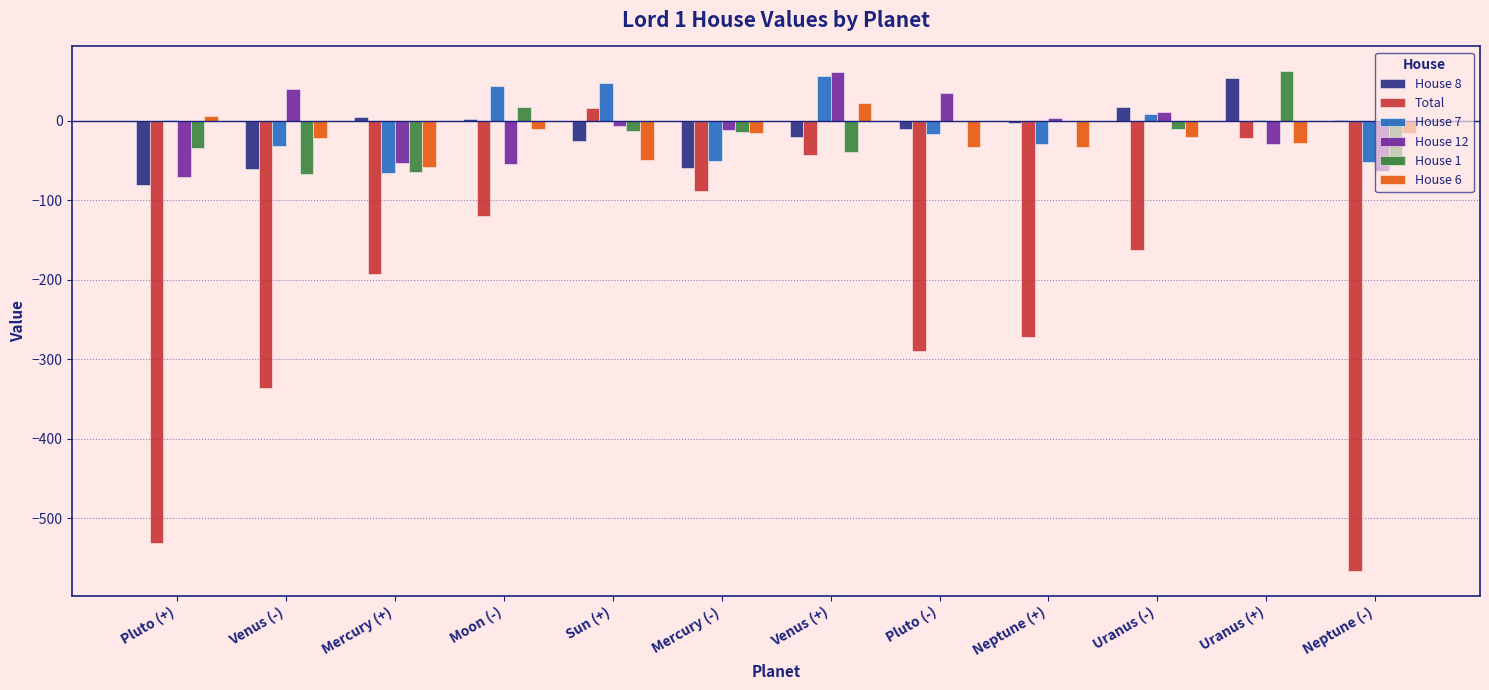

Is the value of House 7 at Pluto (+) greater than the value of House 8 at Pluto (+)?

Yes